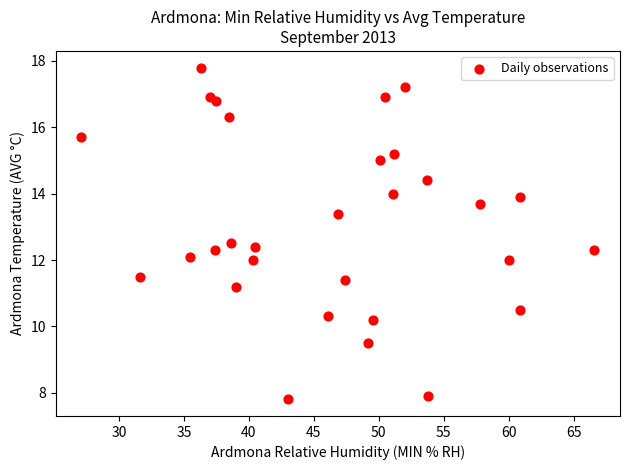

What is the range of Y values (max minus min)?

10.0